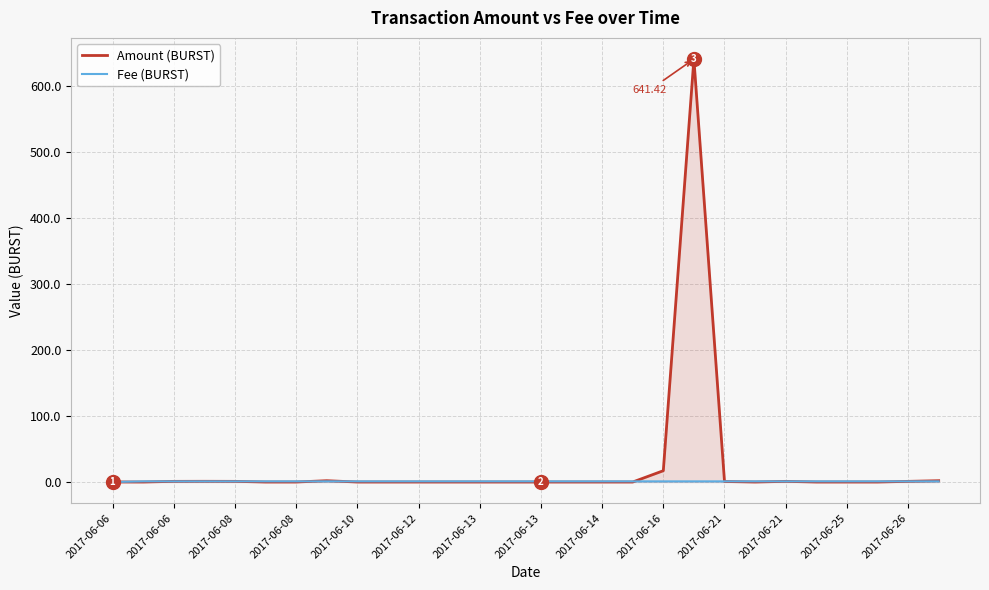

What is the value of the Amount (BURST) point at the 3rd from the left?

1.0